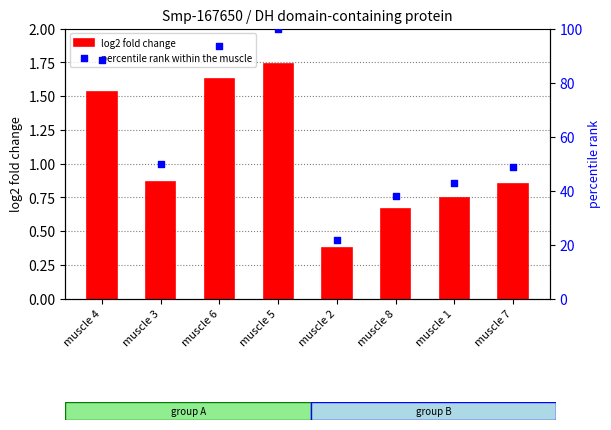

What are all the series names shown in the legend?

log2 fold change, percentile rank within the muscle